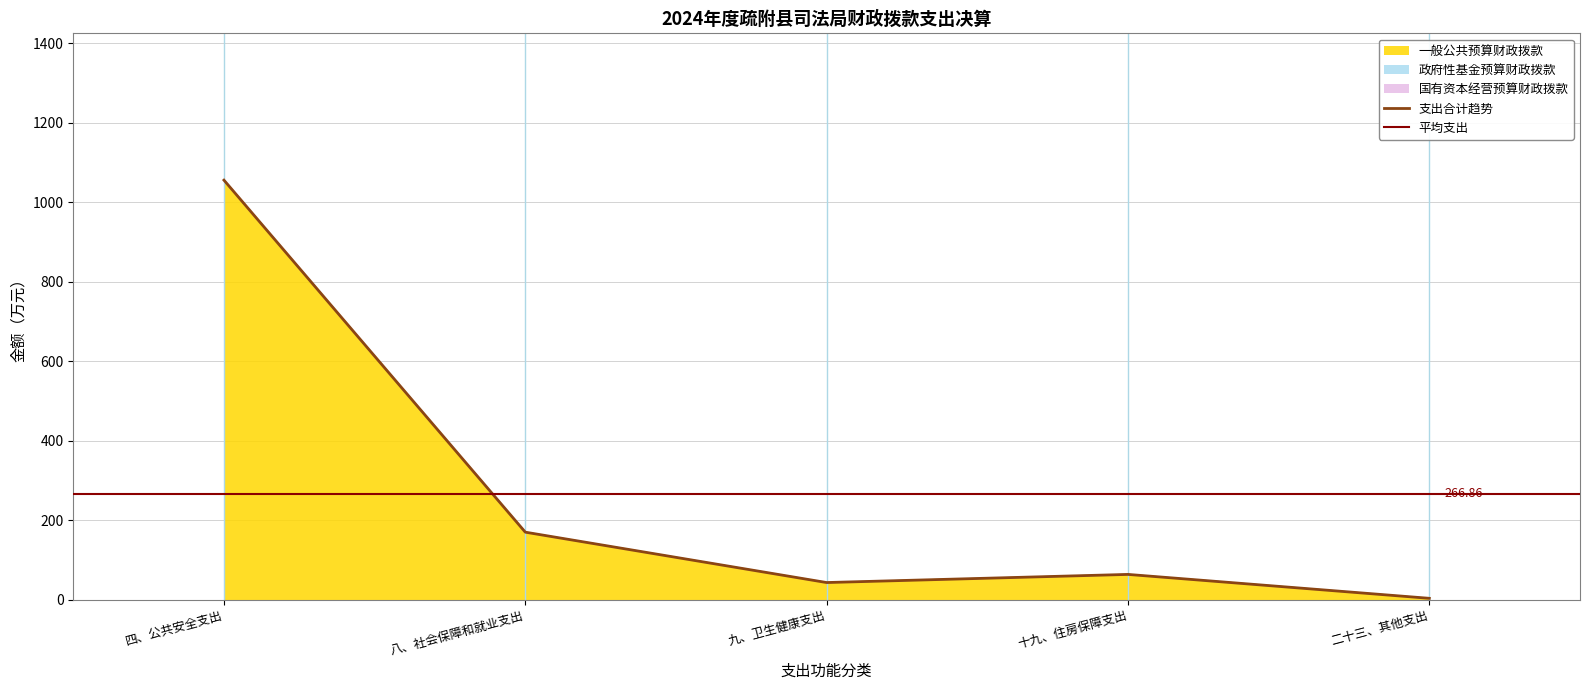

Which series has the largest range (max minus min)?

一般公共预算财政拨款